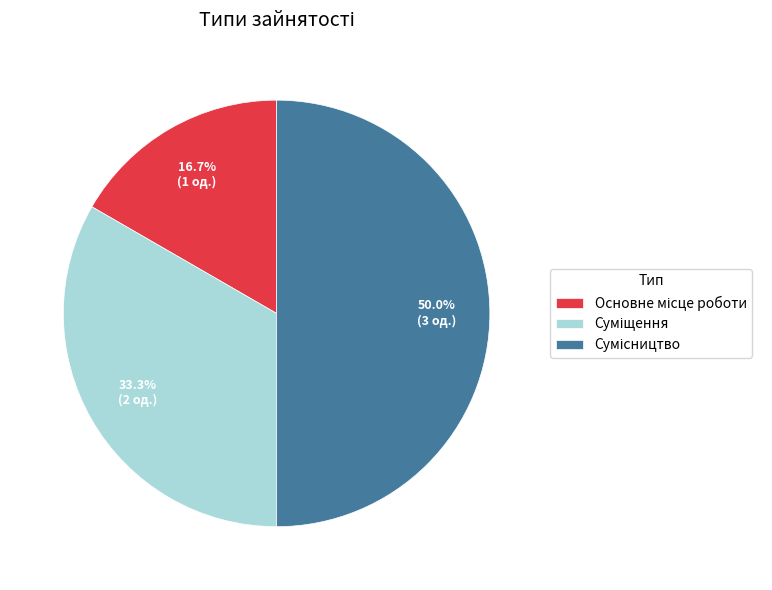

The Суміщення slice represents 33% of the pie. True or false?

True